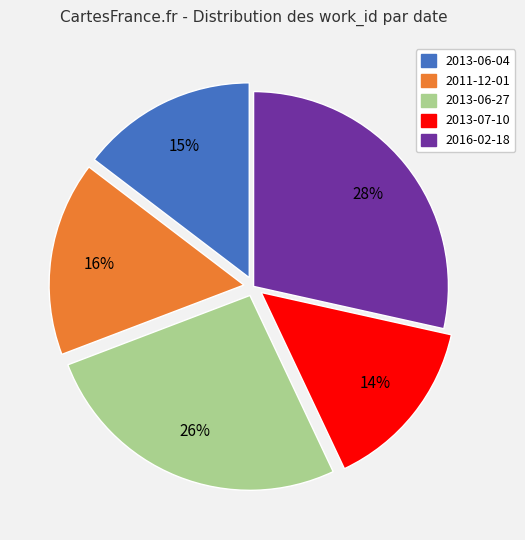

To the nearest percent, what is the difference between the largest and smallest slice percentages?

14%